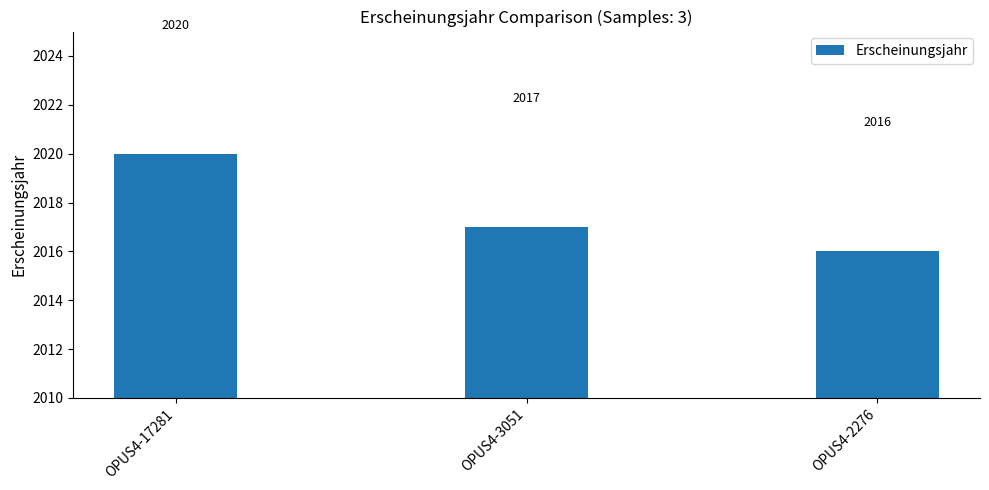

True or false: the data shows 491 at OPUS4-3051.

False